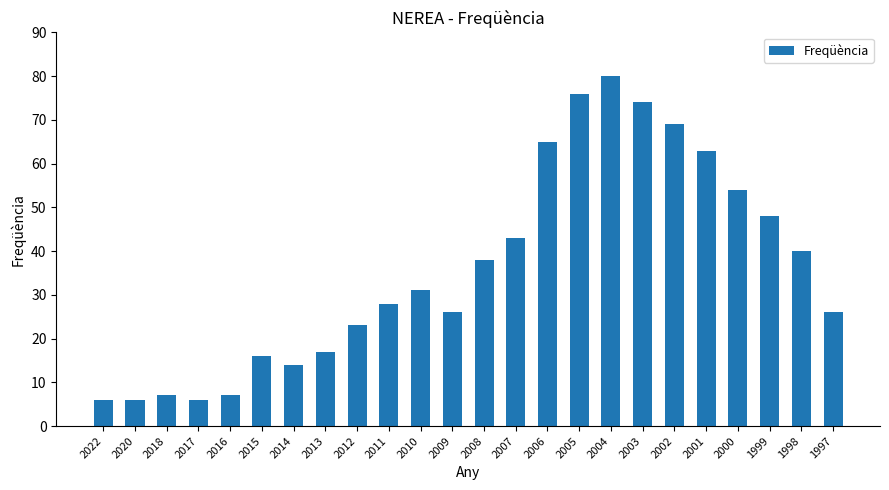

What is the difference between the maximum and minimum values?

74